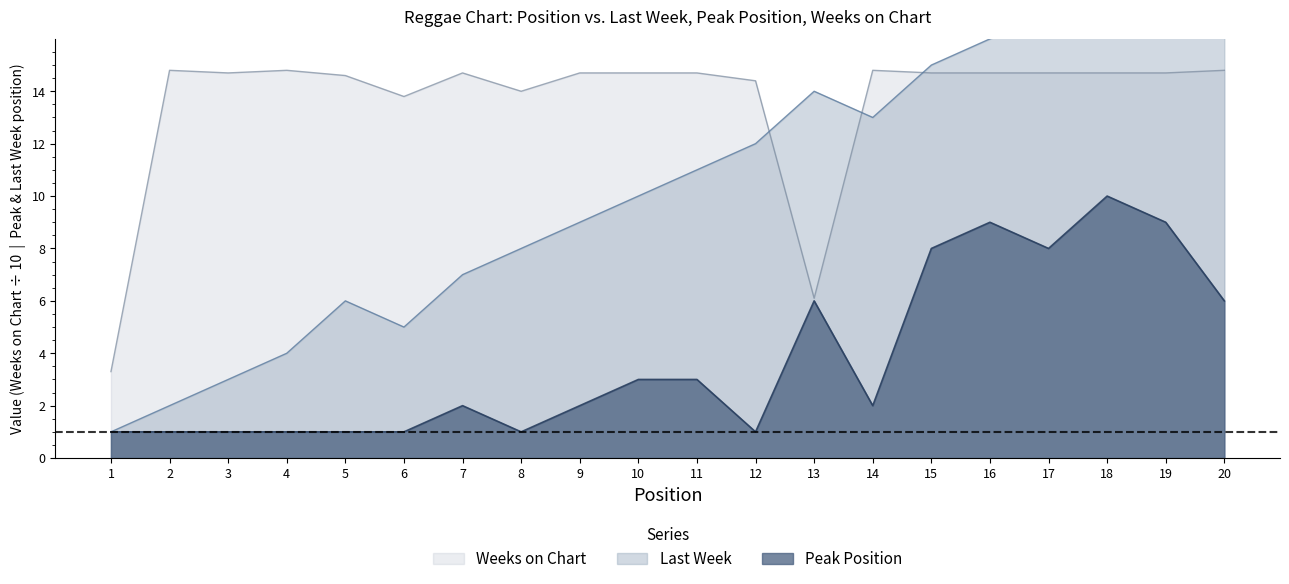

The Weeks on Chart series shows 23.1 at 5. True or false?

False